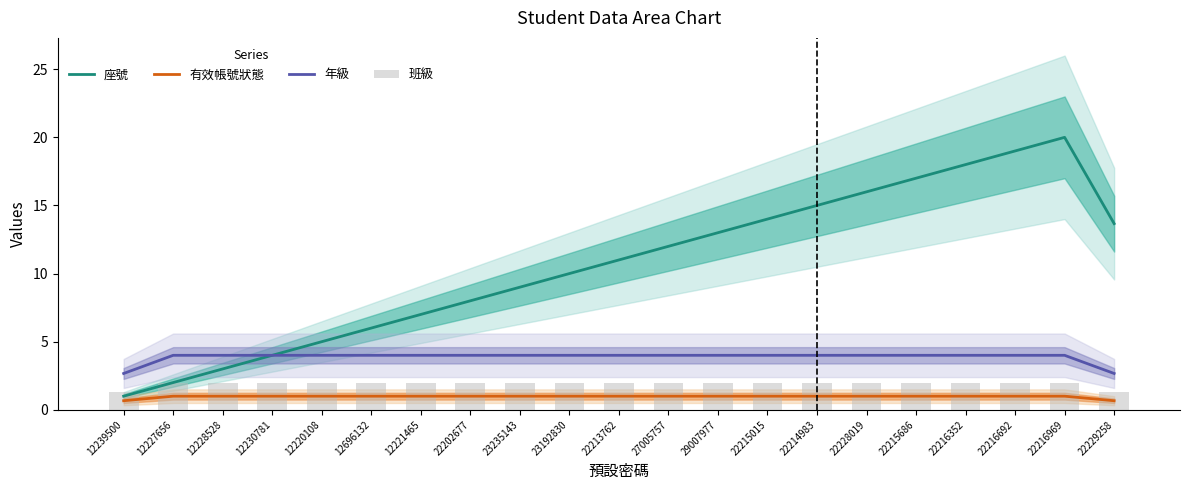

What is the difference between the second highest and second lowest values in the 班級 series?

0.7